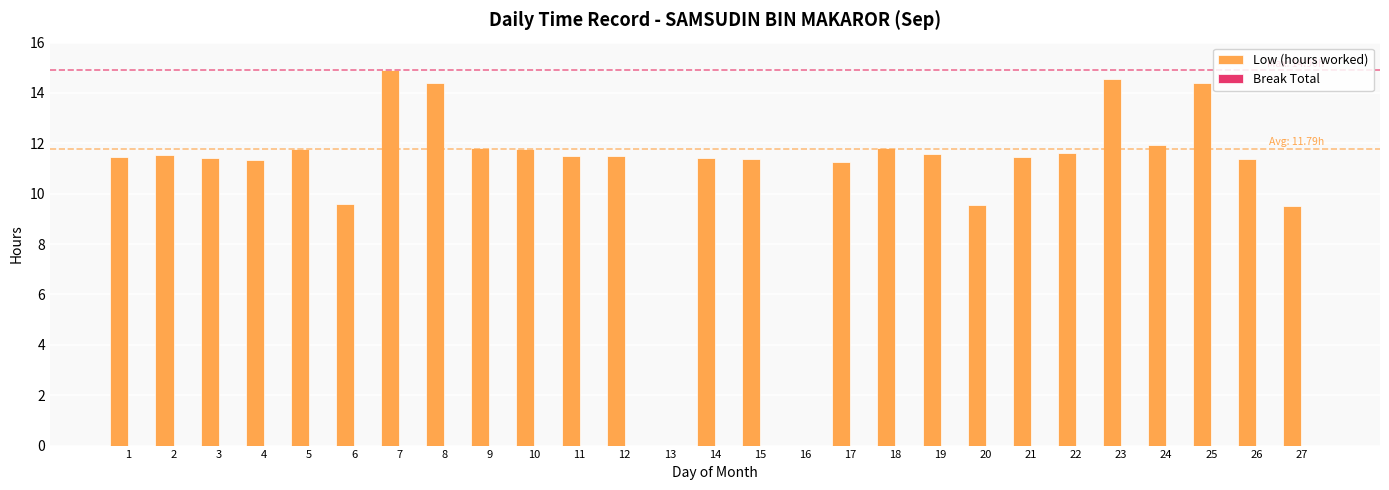

Approximately how many times larger is the value at 27 compared to 8?

0.7